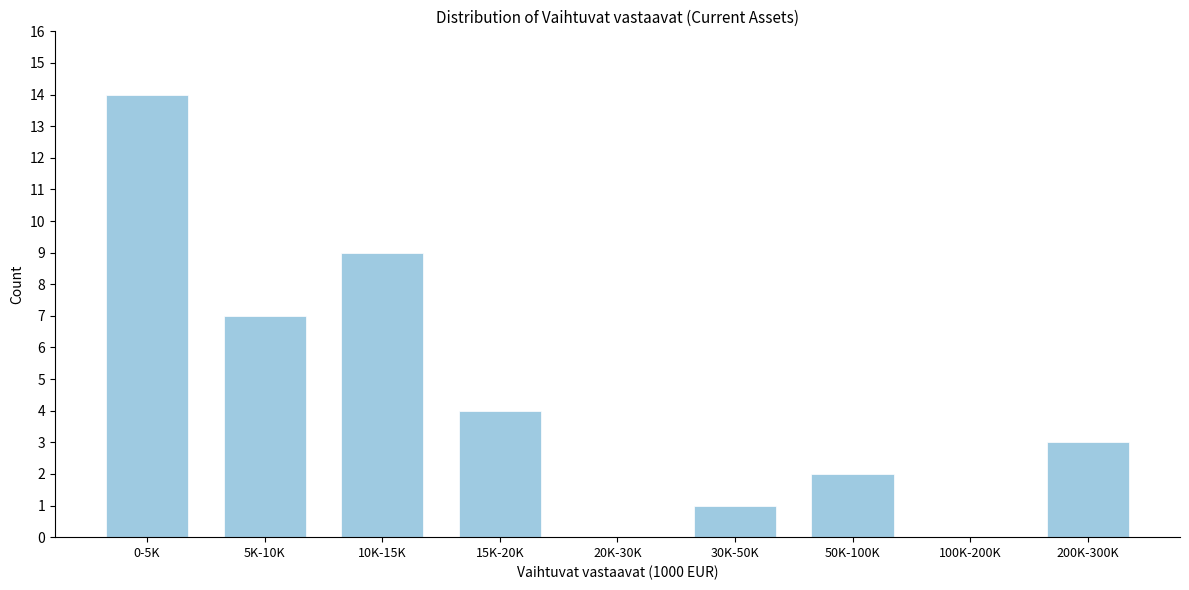

Reading left to right, transcribe all the data shown in this chart.

0-5K=14	5K-10K=7	10K-15K=9	15K-20K=4	20K-30K=0	30K-50K=1	50K-100K=2	100K-200K=0	200K-300K=3